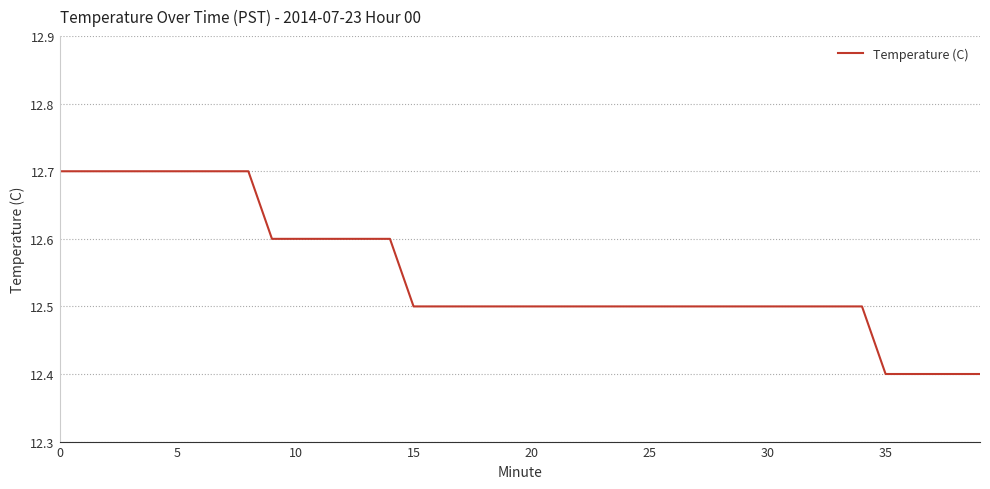

Does the chart display data point markers on the line(s)?

No